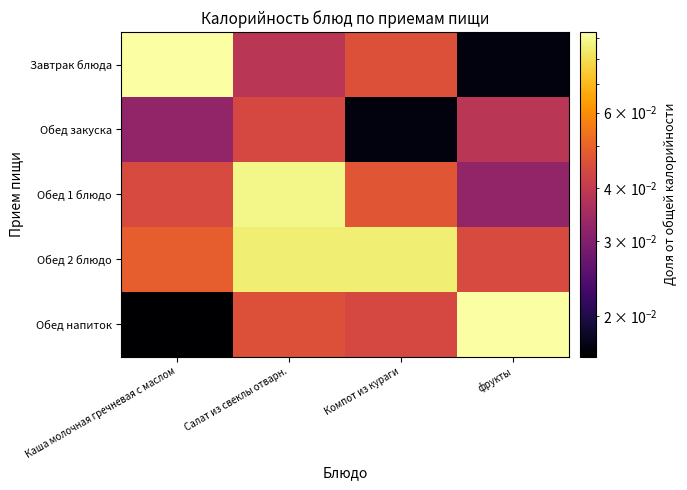

What is the spread (max minus min) of values at Каша молочная гречневая с маслом?

0.1